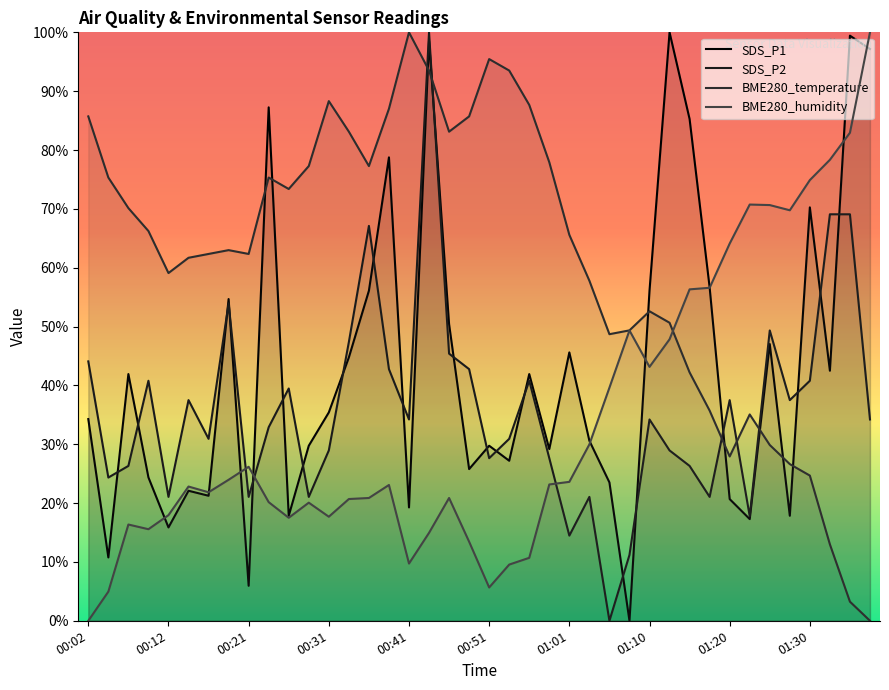

How many times do BME280_humidity and BME280_temperature cross each other?

1